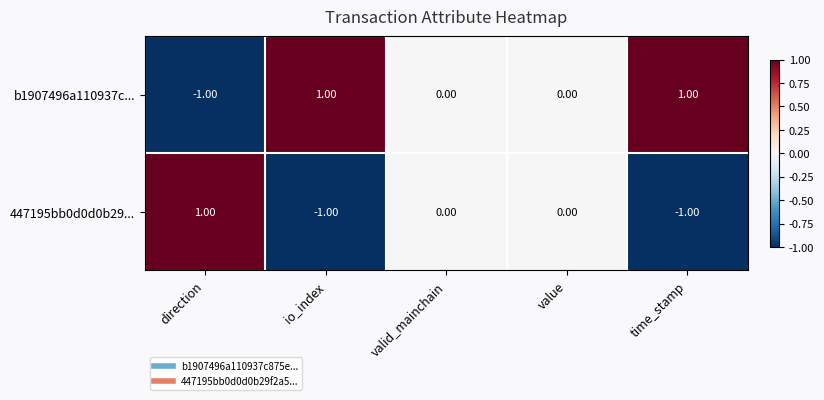

Which series has the largest total across all categories?

b1907496a110937c...